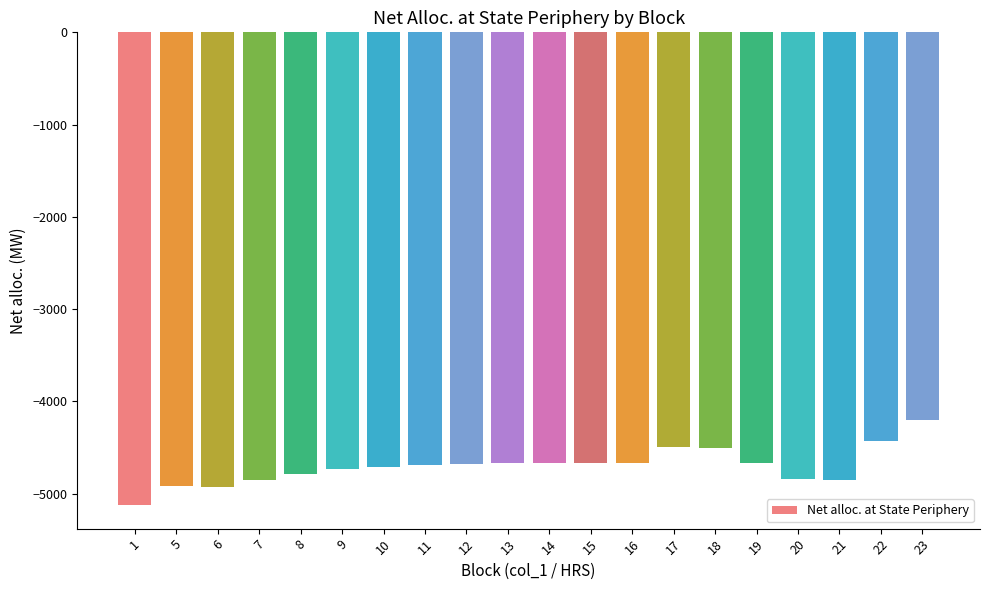

What is the smallest value displayed?

-5124.4